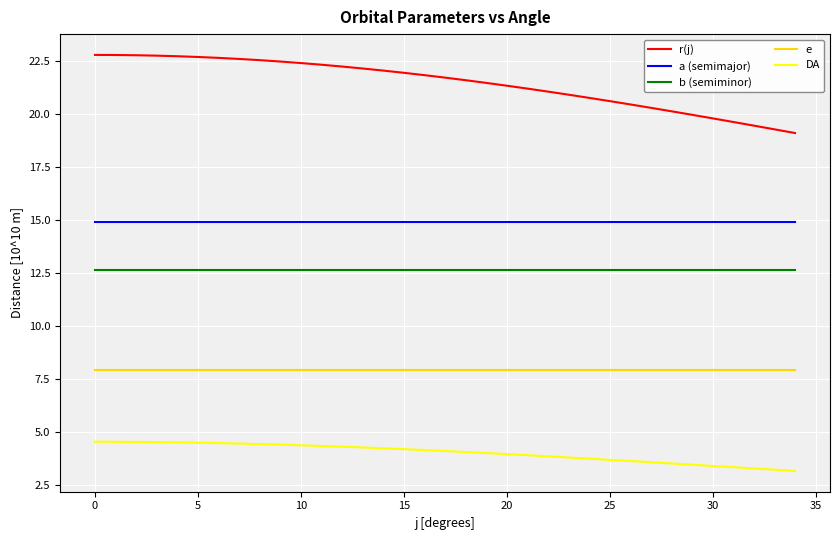

How many lines are shown in the chart?

5